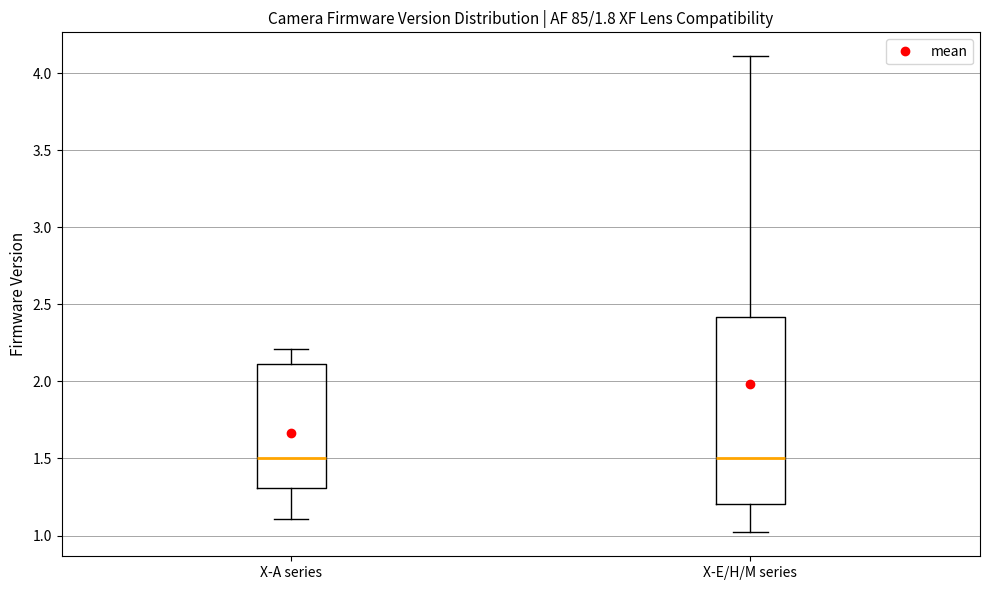

Where is the lower edge of the box for X-E/H/M series on the y-axis? The values are not printed on the chart, so give them approximately, as read against the axis.

1.2